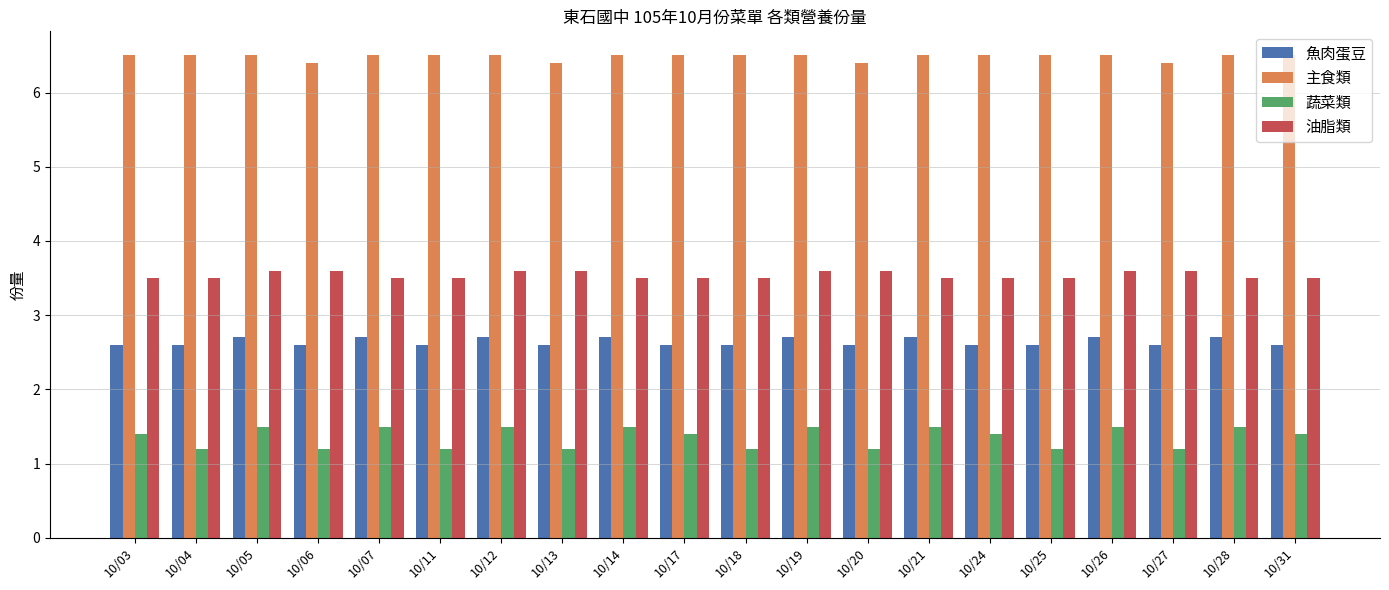

Which series has the largest range (max minus min)?

蔬菜類